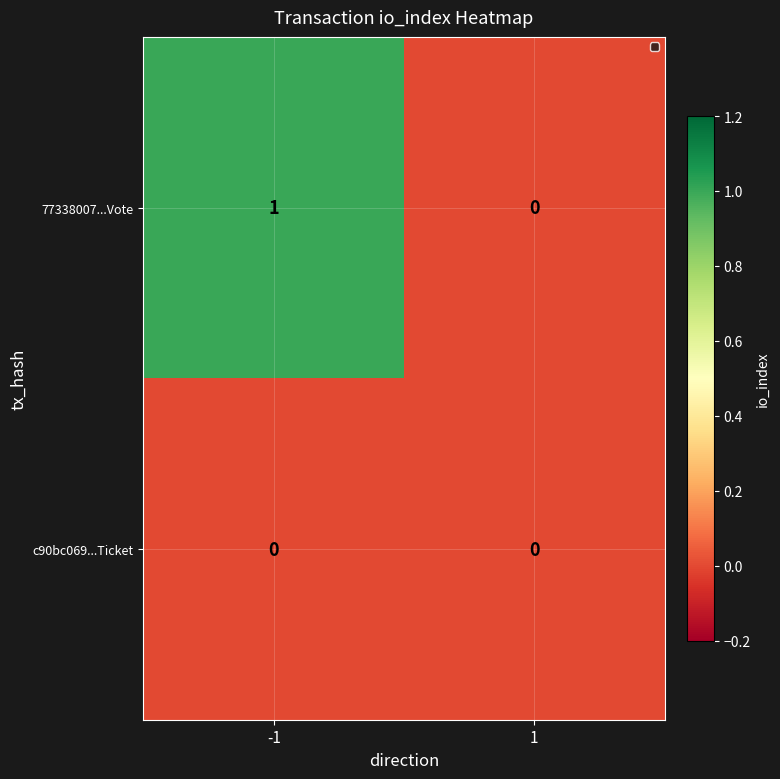

Between -1 and 1, which series saw the biggest shift?

77338007...Vote